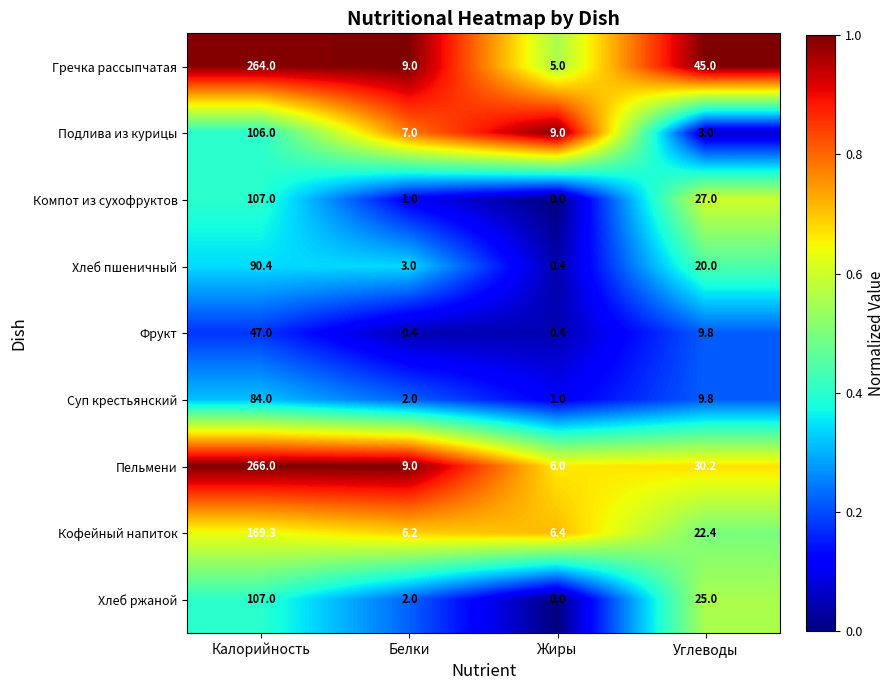

Is it true that Суп крестьянский equals 84.0 at Калорийность?

True